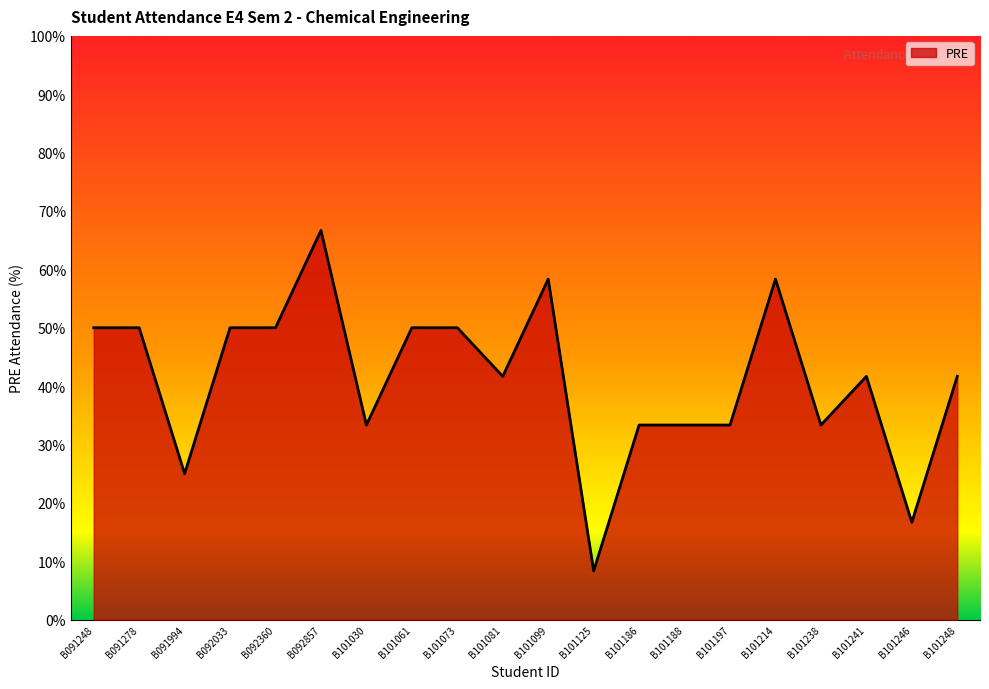

Reading right to left, what are all the values shown in this chart?

B101248=41.7	B101246=16.7	B101241=41.7	B101238=33.3	B101214=58.3	B101197=33.3	B101188=33.3	B101186=33.3	B101125=8.3	B101099=58.3	B101081=41.7	B101073=50.0	B101061=50.0	B101030=33.3	B092857=66.7	B092360=50.0	B092033=50.0	B091994=25.0	B091278=50.0	B091248=50.0